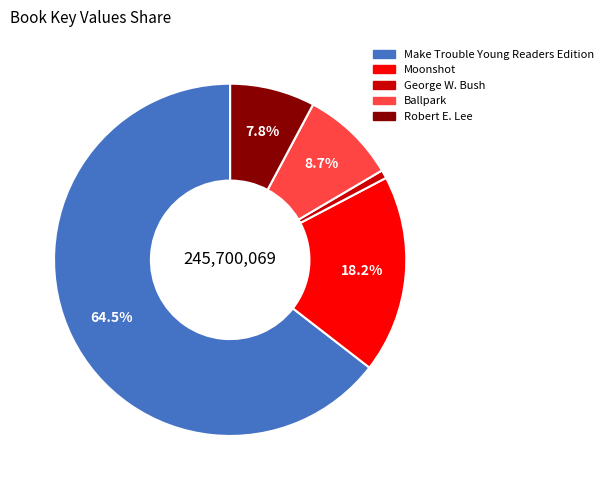

The Moonshot slice represents 18% of the pie. True or false?

True